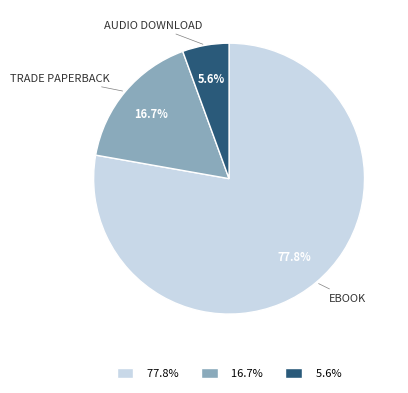

Which category has the smallest portion of the pie?

5.6%